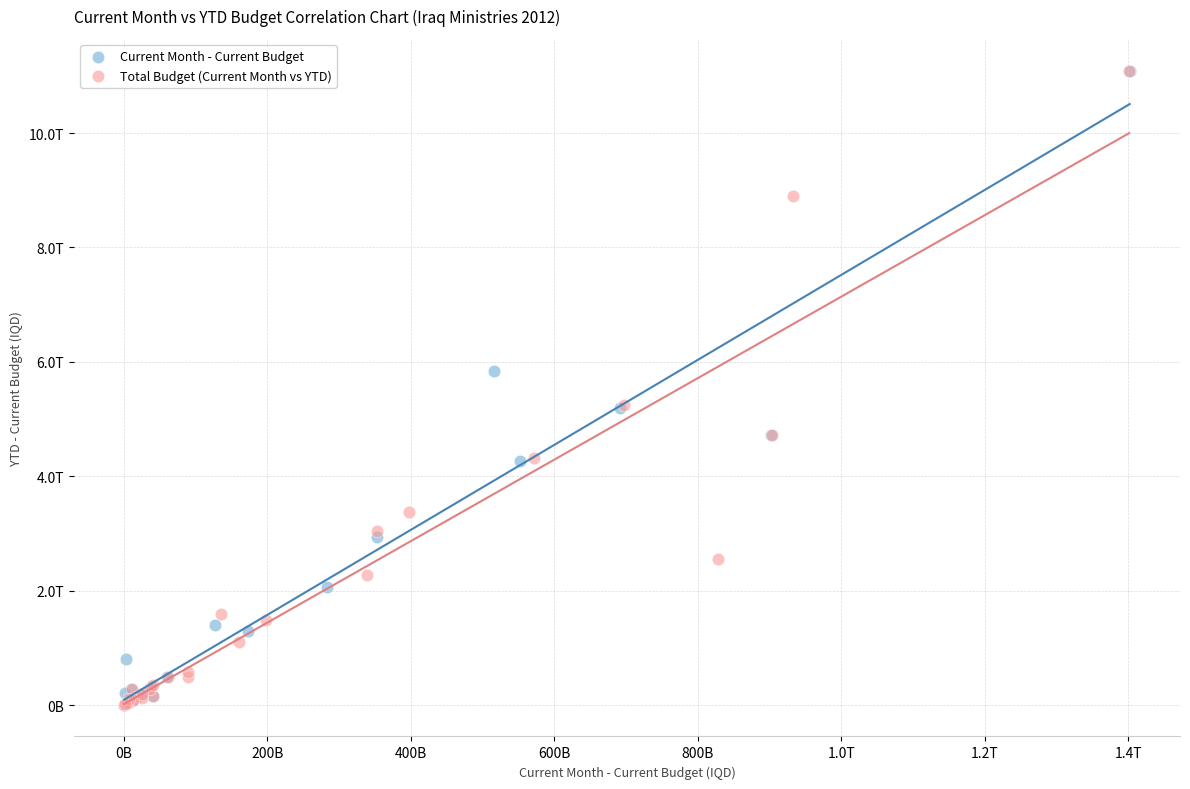

Which series has the largest Y range (max minus min)?

Total Budget (Current Month vs YTD)